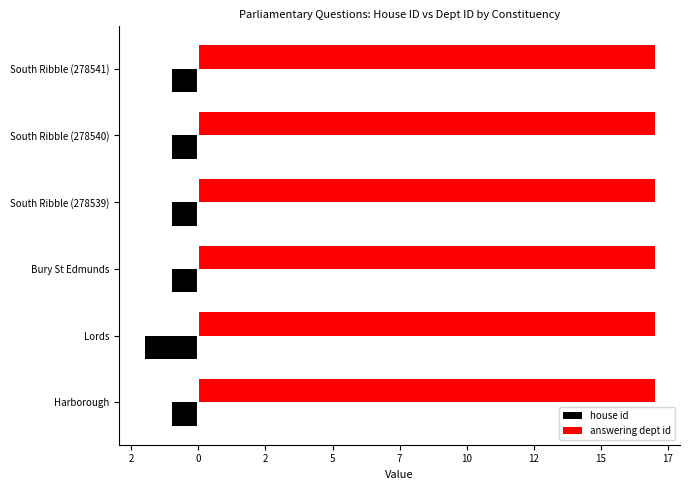

What are all the series names shown in the legend?

house id, answering dept id